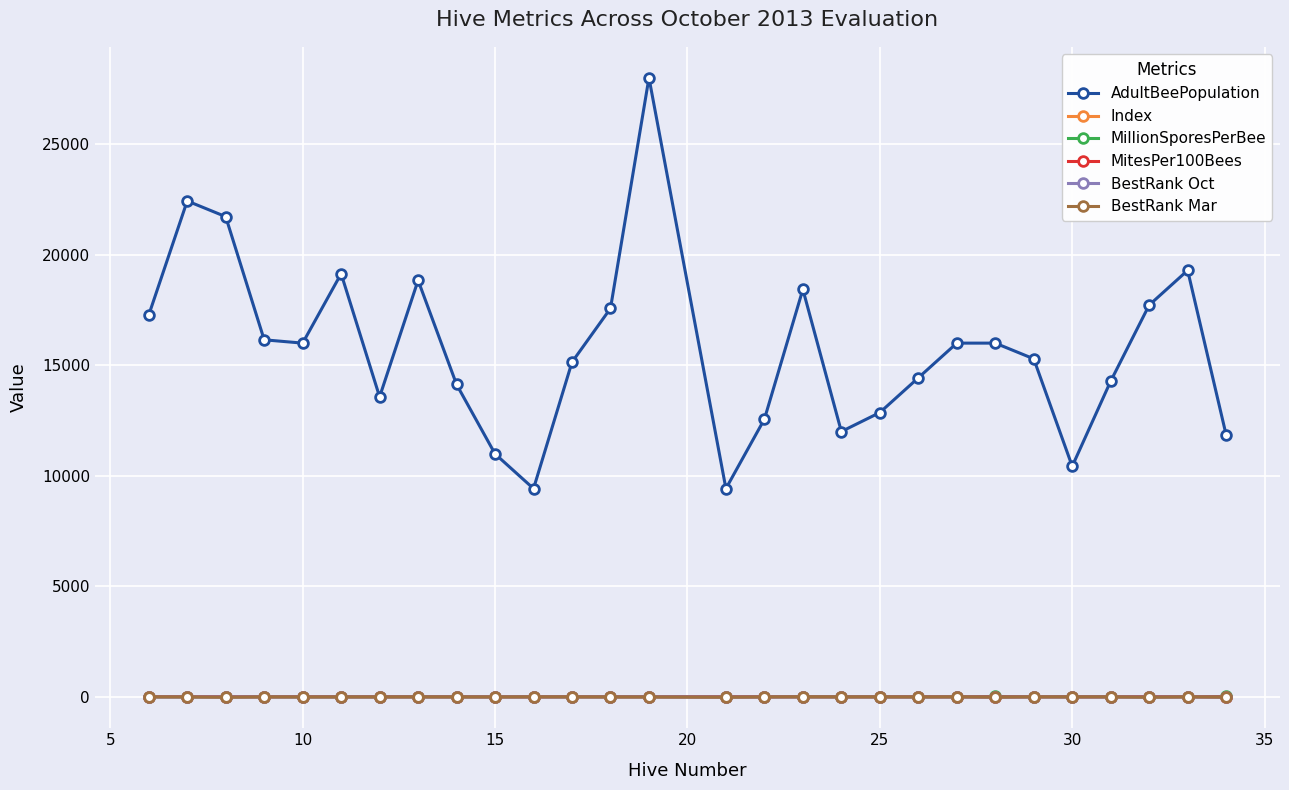

Which series has the widest spread of values?

AdultBeePopulation